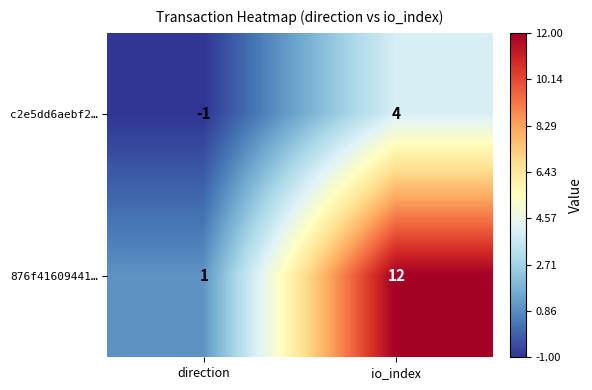

At which label is c2e5dd6aebf2… closest to 1?

direction